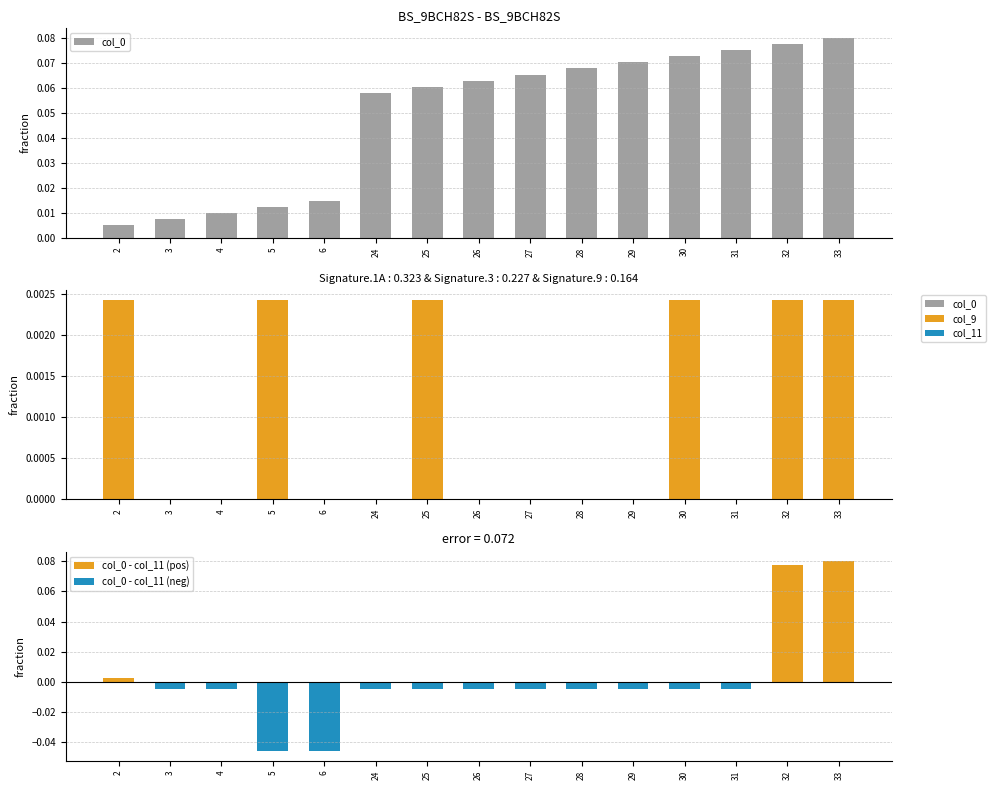

List the labels in order of col_0 value, smallest first.

2, 3, 4, 5, 6, 24, 25, 26, 27, 28, 29, 30, 31, 32, 33